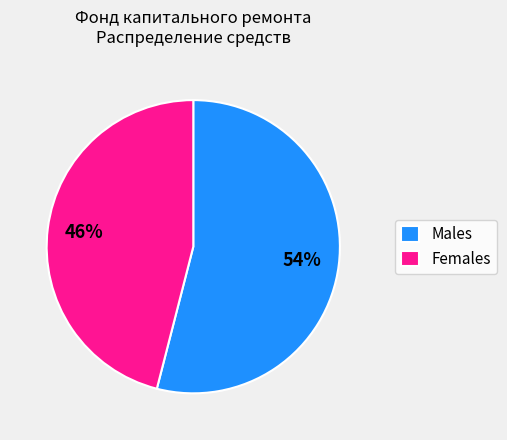

What is the majority slice?

Males